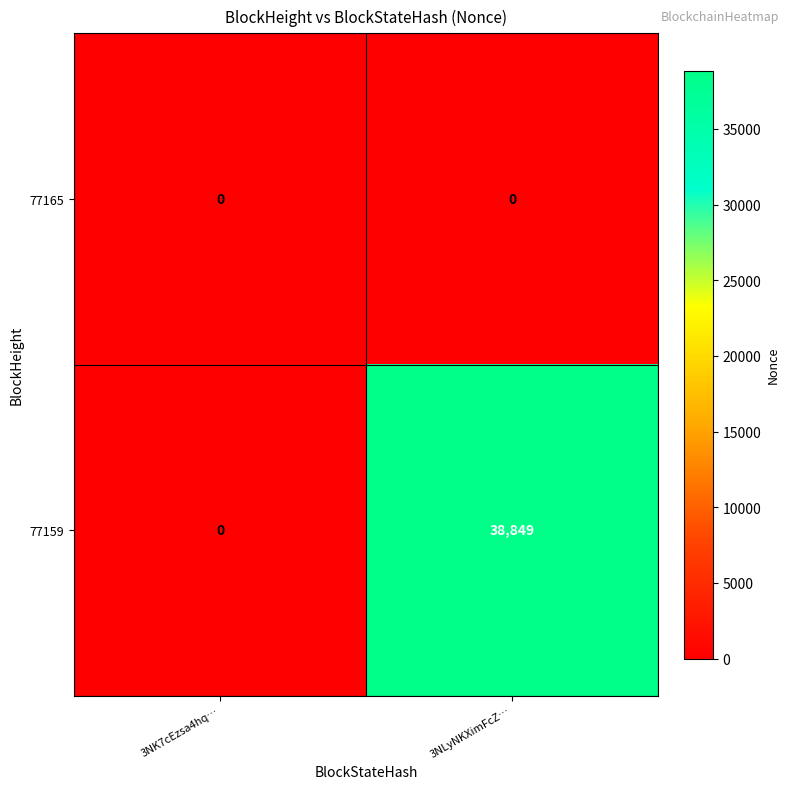

How many series are shown in this chart?

2